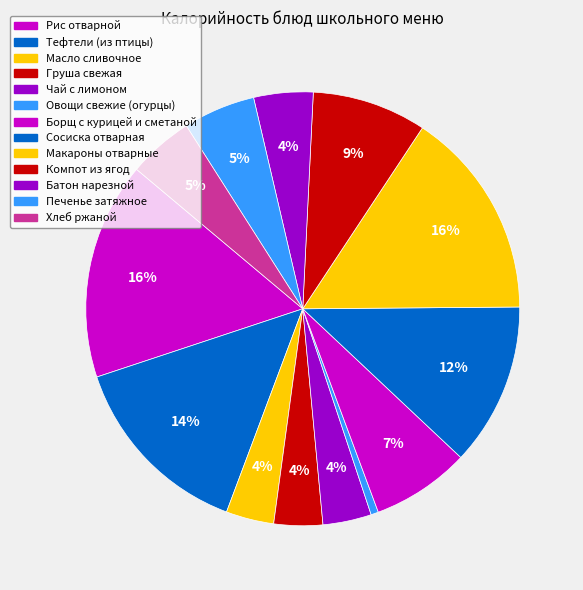

What percentage do Печенье затяжное and Чай с лимоном together represent?

9.0%